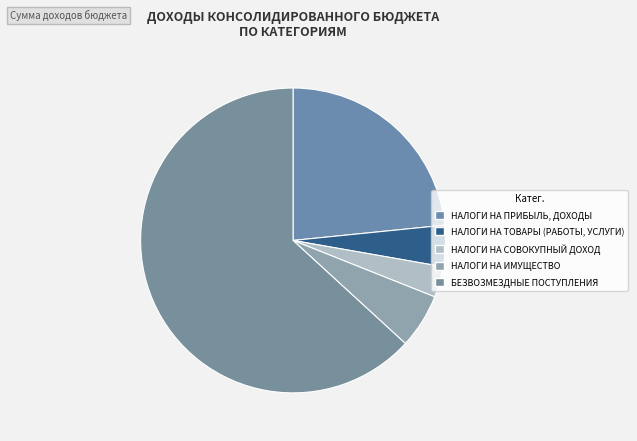

How many slices are in this pie chart?

5